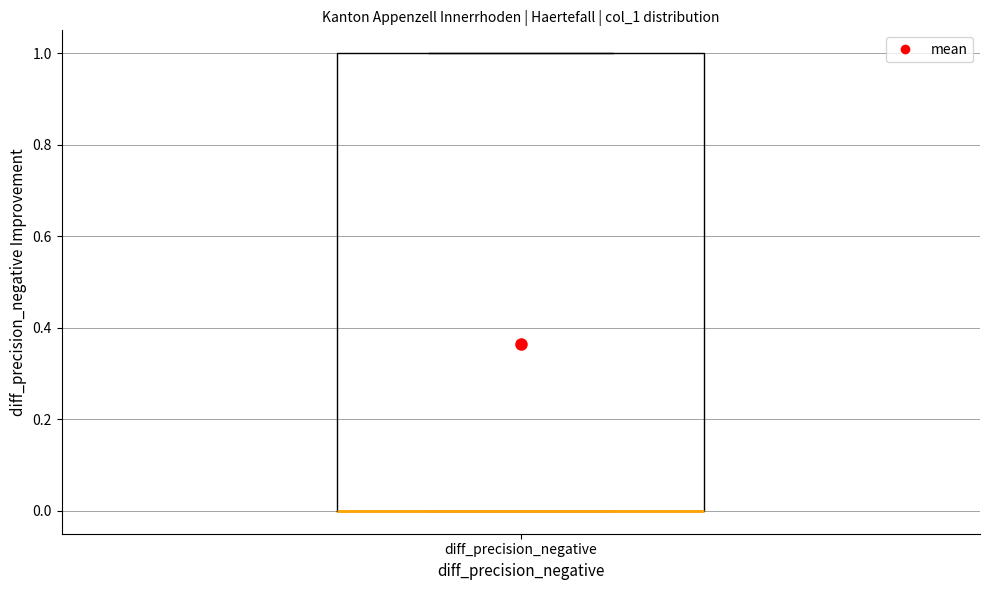

Transcribe this box plot: give where the median line is, the range the box spans, and where the two whiskers end, as read against the y-axis. The values are not printed on the chart, so give them approximately, as read against the axis.

median 0 (drawn on the box's lower edge), box 0 to 1, whiskers 0 to 1